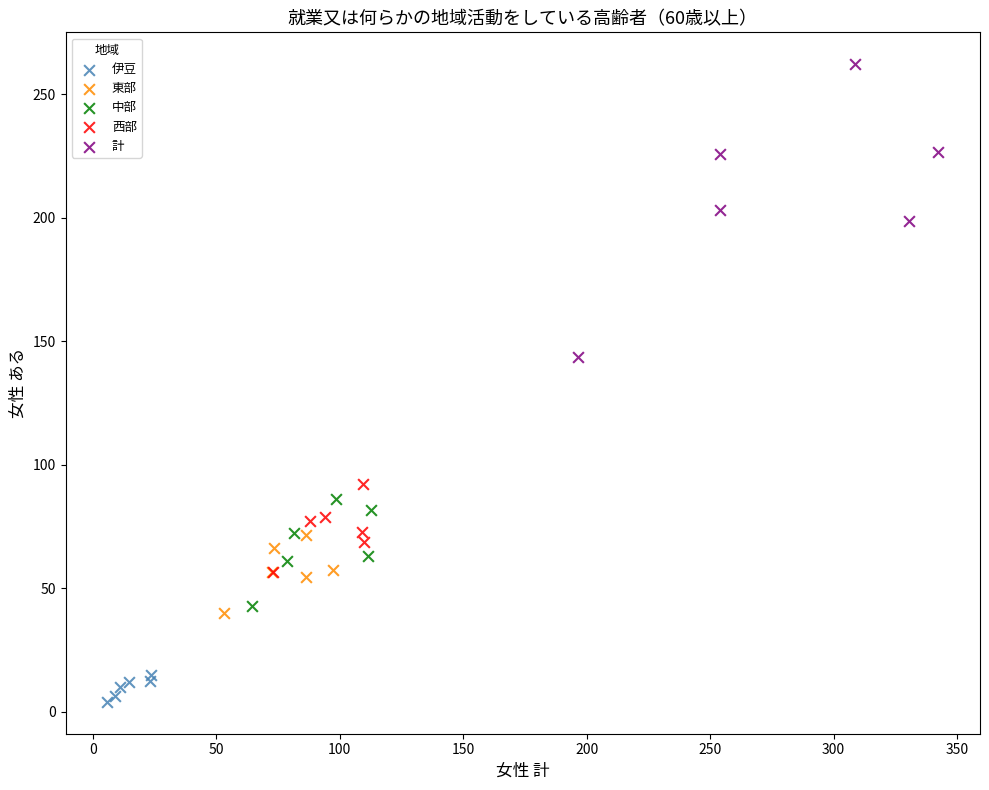

Which series contains the highest Y value?

計